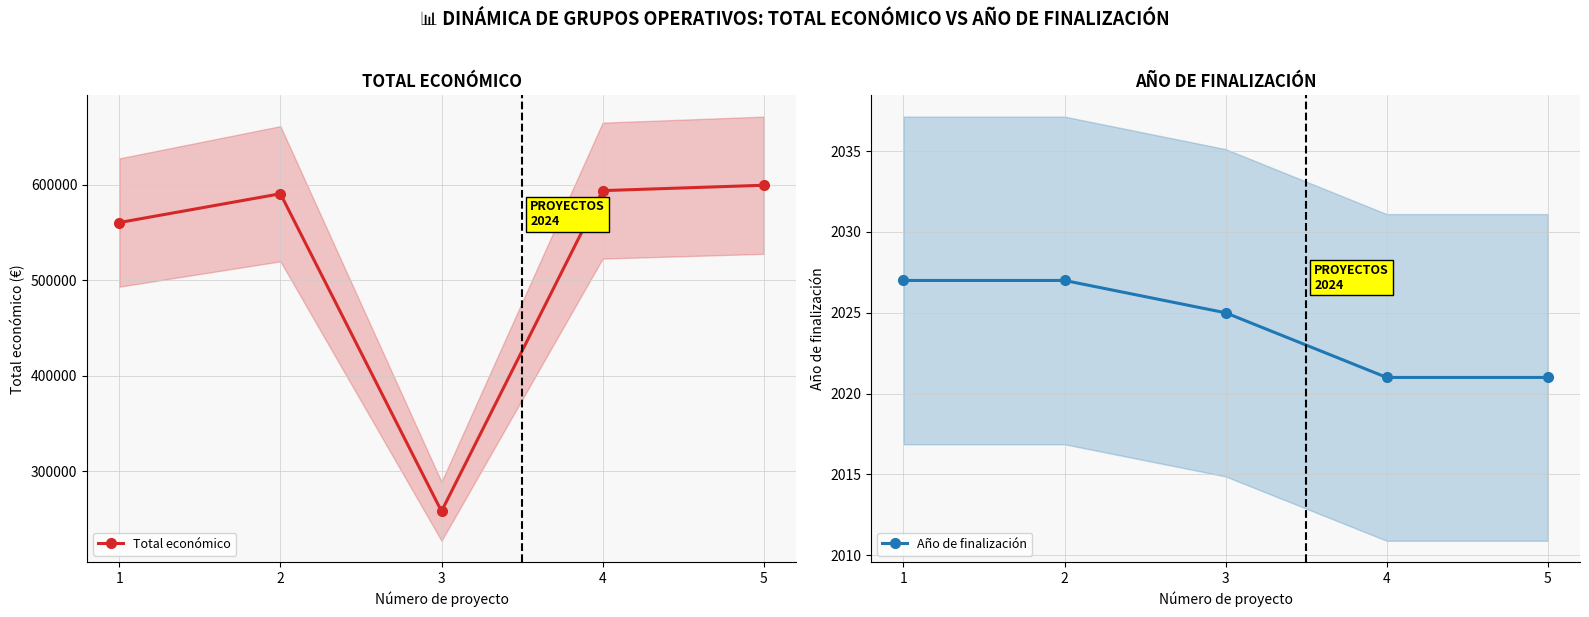

True or false: Total económico and Año de finalización cross at least once.

False